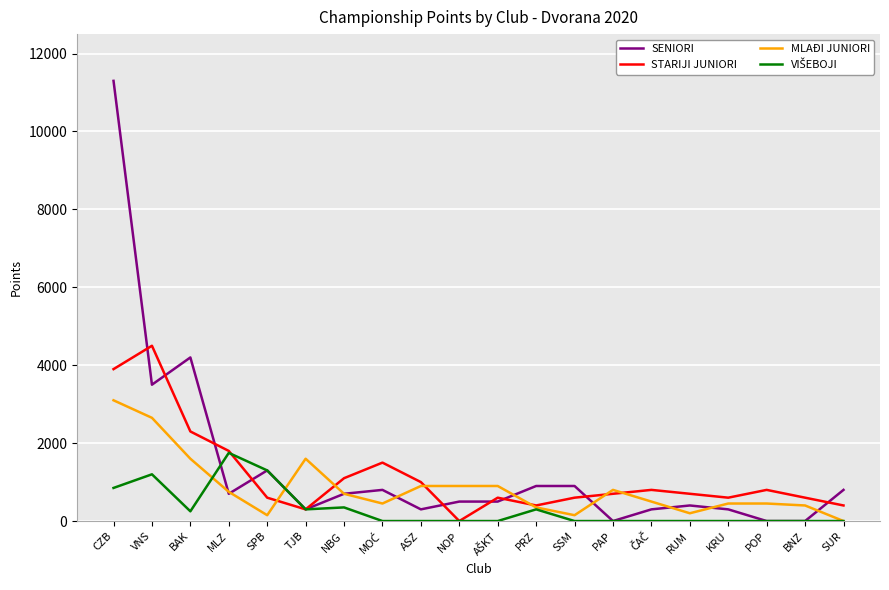

What value does the SENIORI series have at BAK?

4200